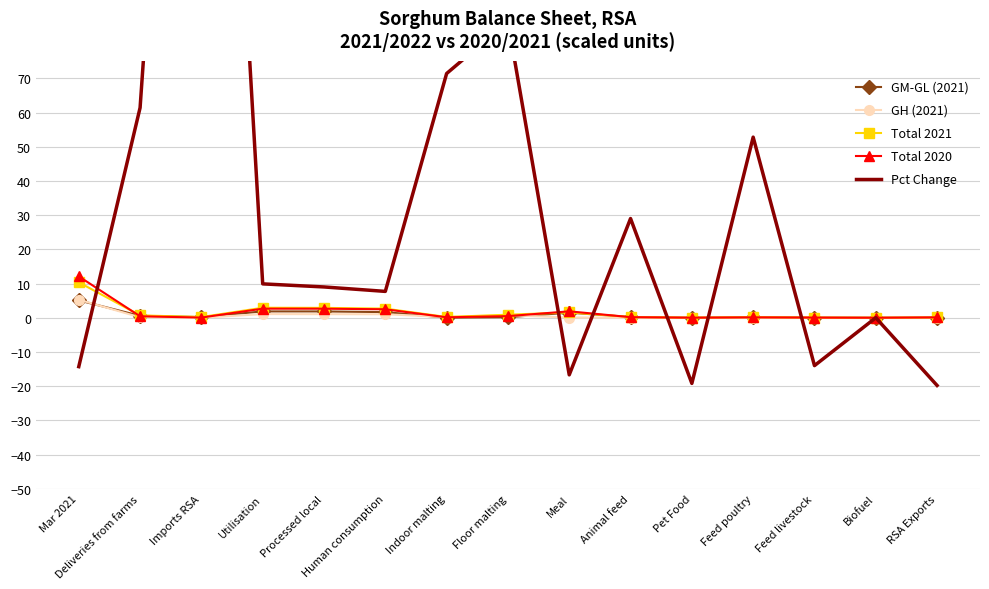

What is the label of the 11th point from the right?

Processed local